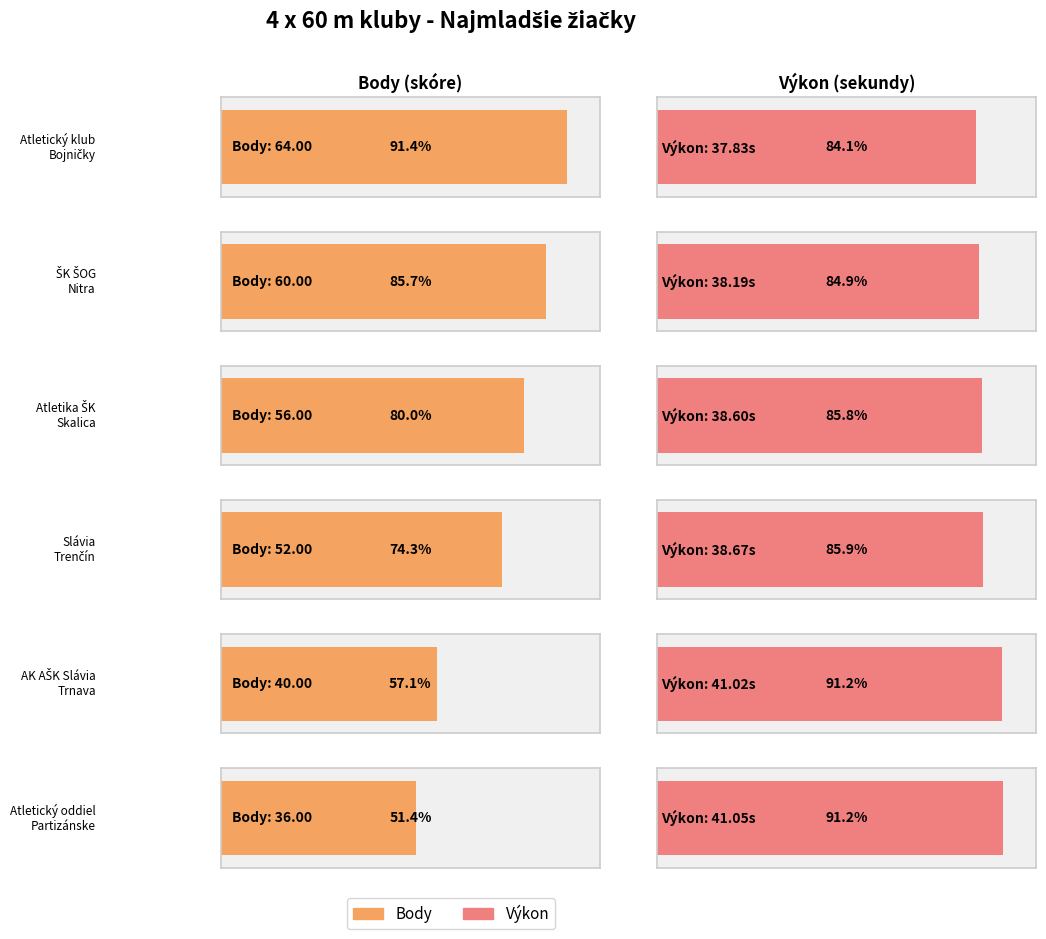

What is the spread (max minus min) of values at Atletický oddiel
Partizánske?

5.0